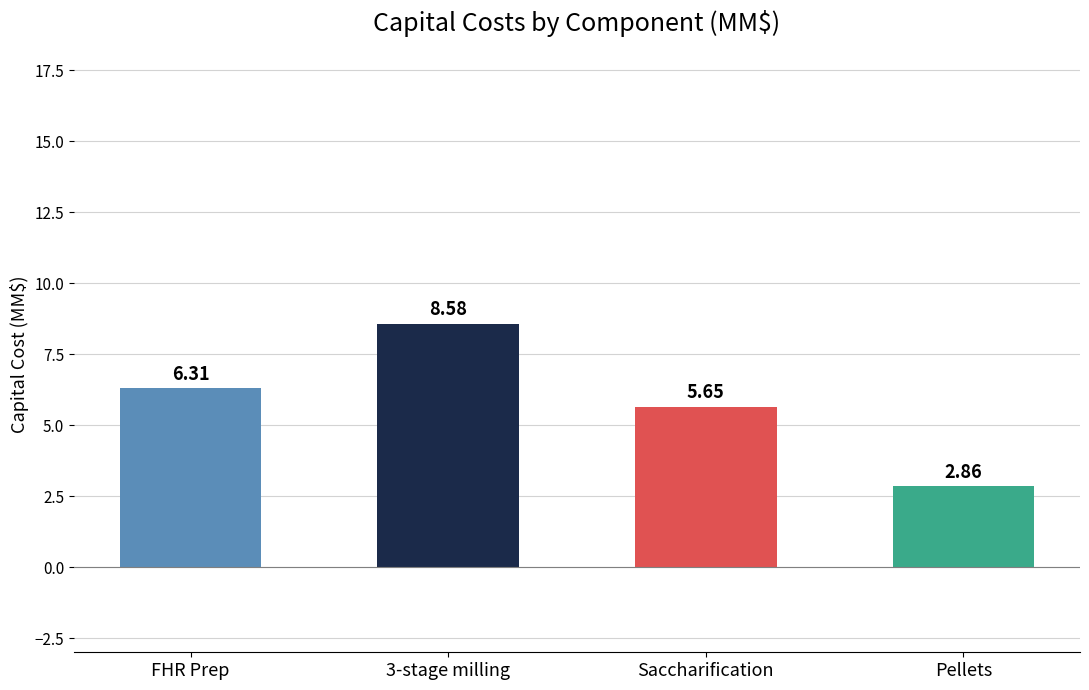

Rank the categories by value from lowest to highest.

Pellets, Saccharification, FHR Prep, 3-stage milling